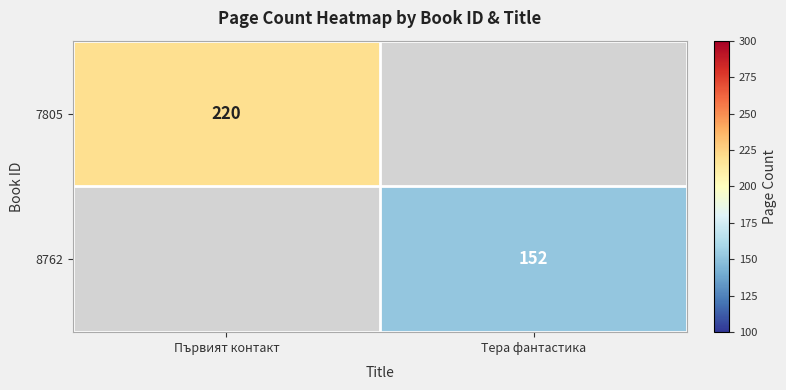

The 7805 series shows 380 at Първият контакт. True or false?

False